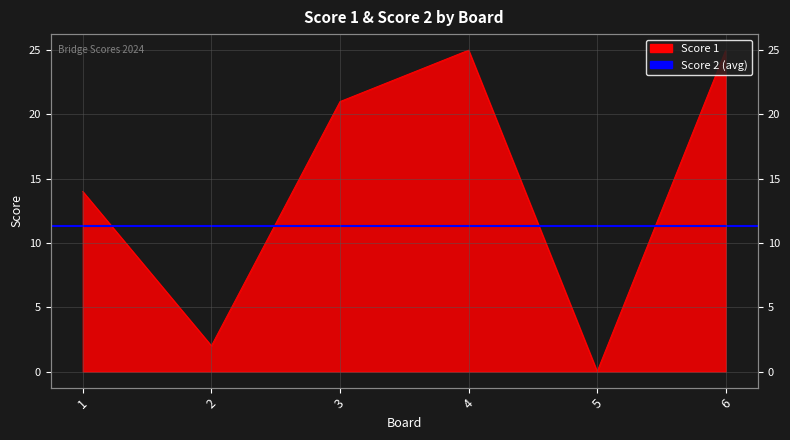

How many values are above zero?

5